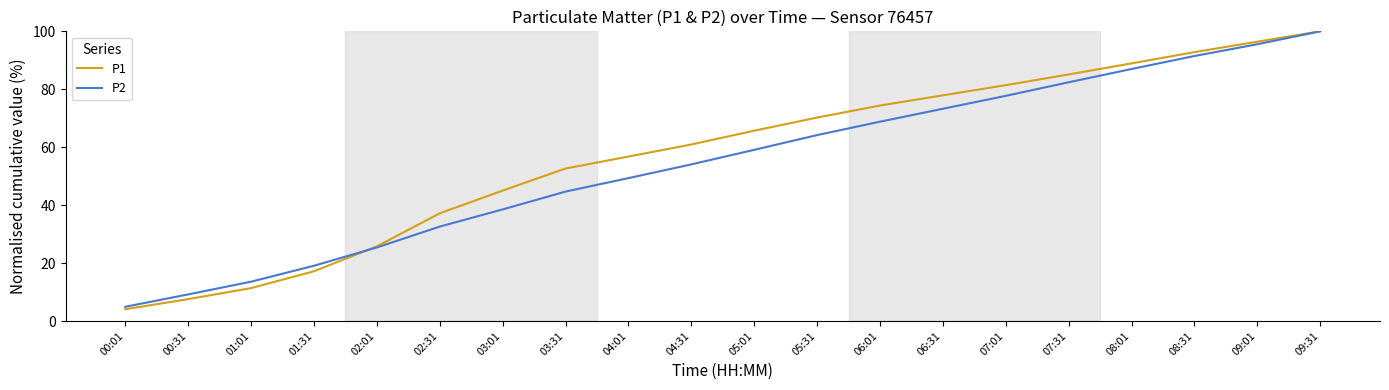

At which category is the sum across all series the highest?

09:31